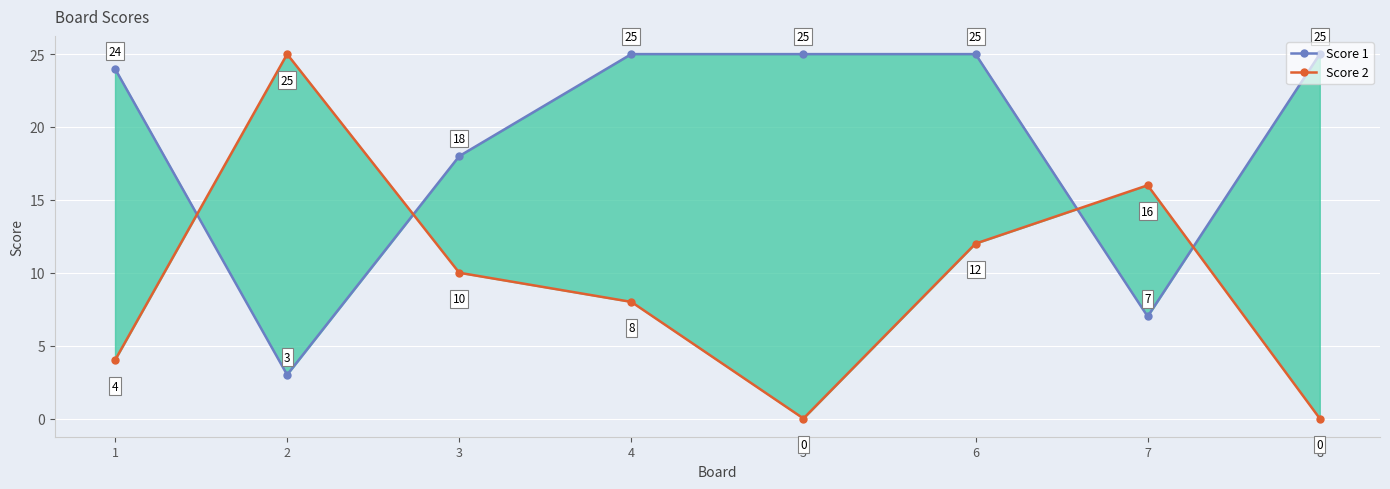

Which series changed the most between 6 and 8?

Score 2